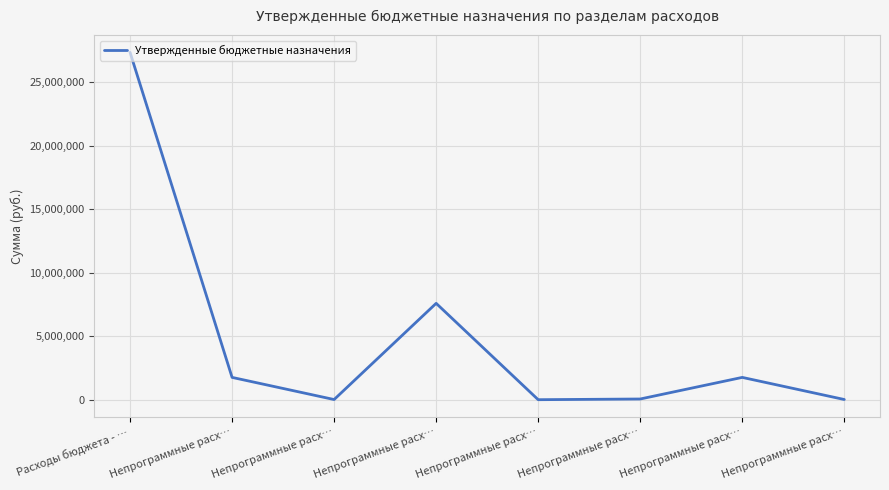

Count the number of categories in the chart.

8